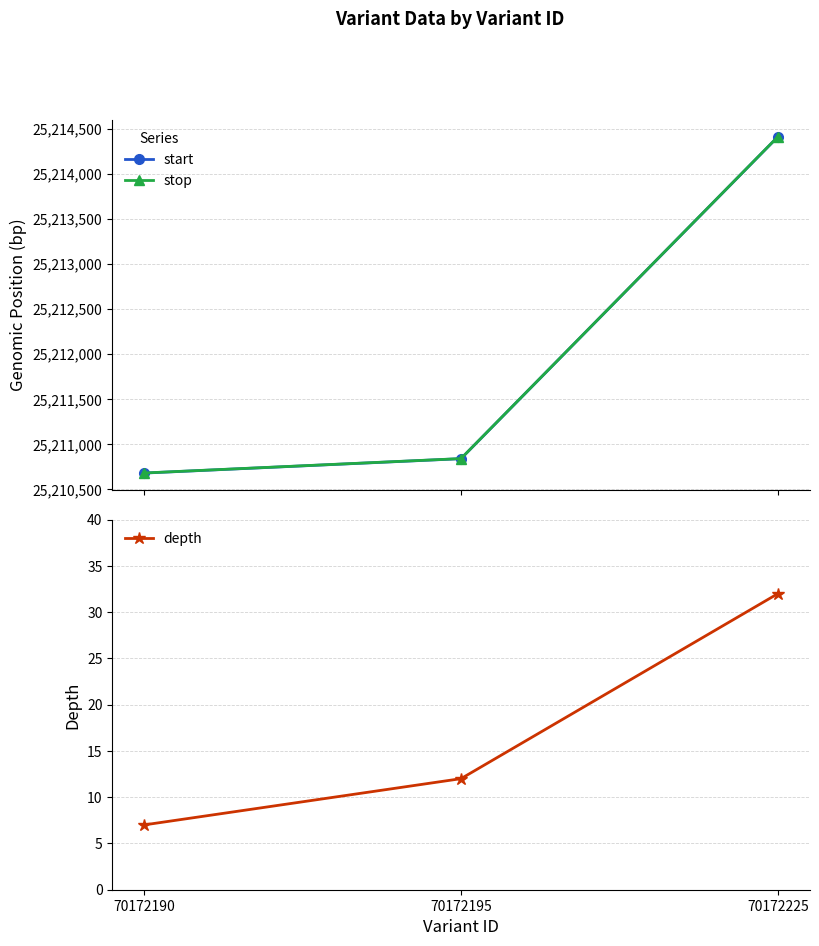

At which label does start first exceed 25210838?

70172225